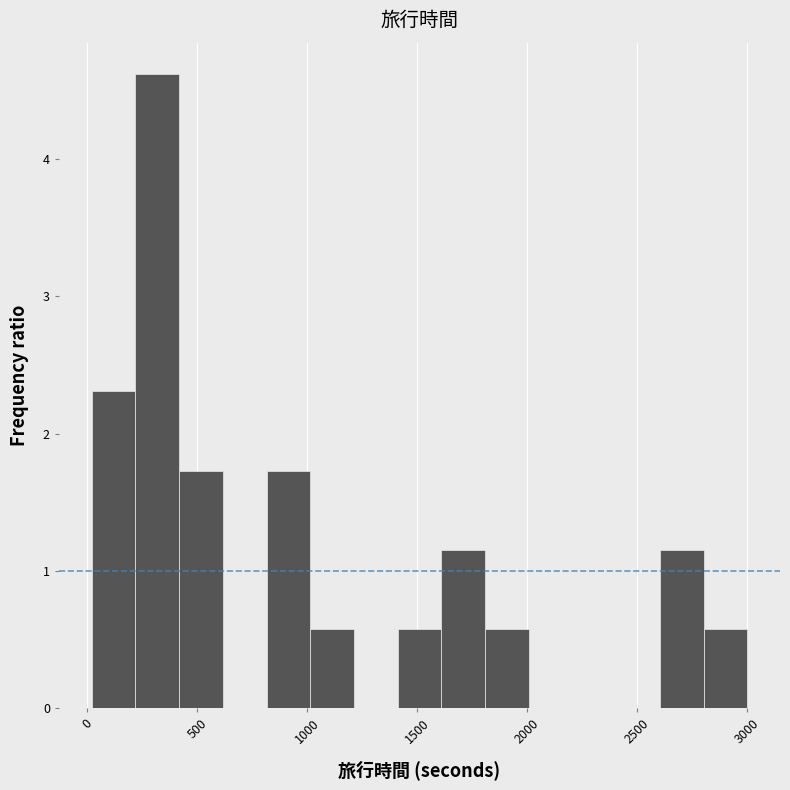

Read against the x-axis, roughly where is the centre of the tallest bar?

300